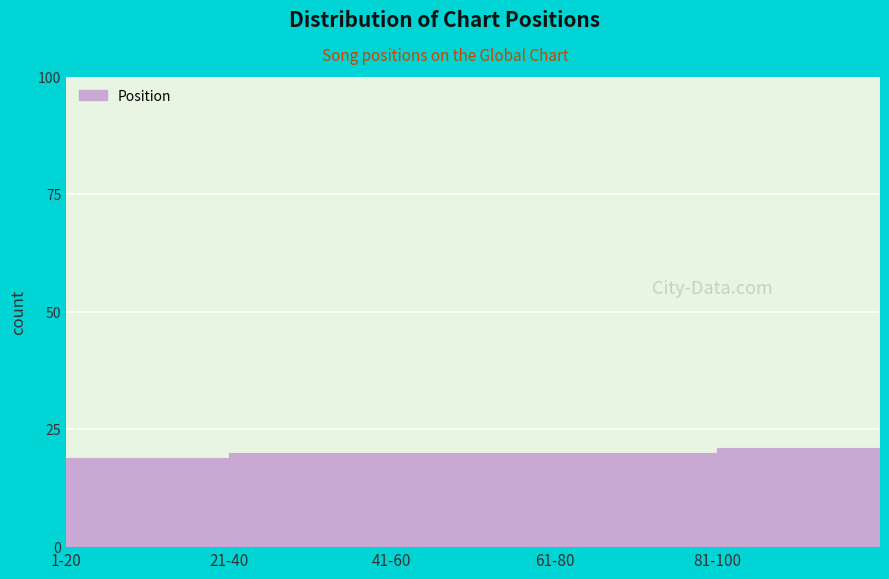

Reading left to right, transcribe all the data shown in this chart.

1-20=19	21-40=20	41-60=20	61-80=20	81-100=21